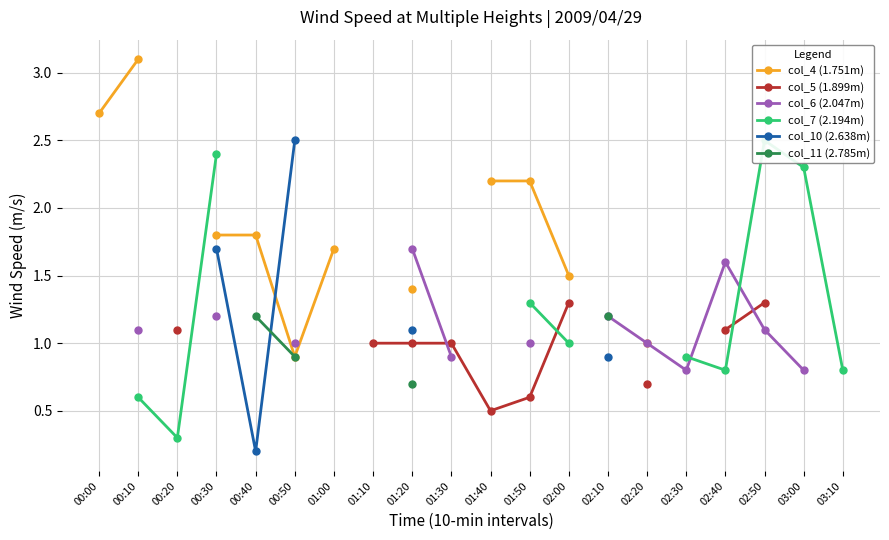

What is the label of the 12th point from the right?

01:20